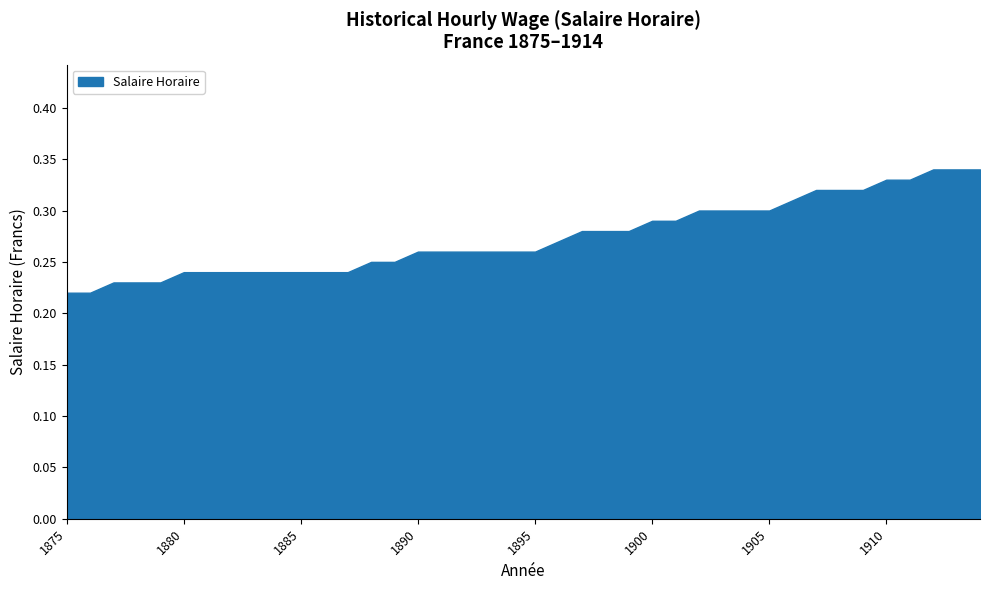

How many values are between 0 and 1?

40